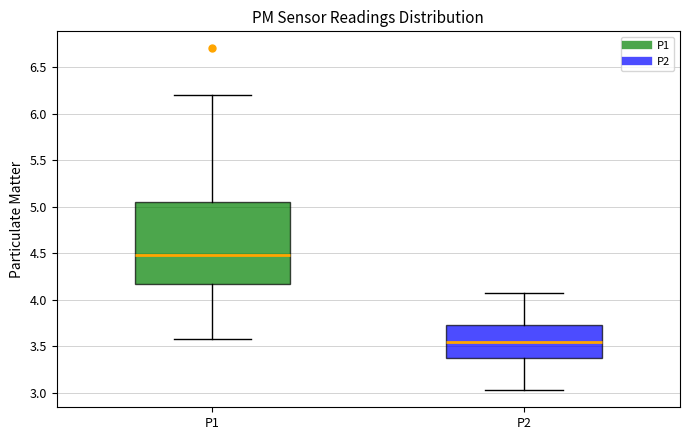

Where does the upper whisker of the box for P1 end on the y-axis? The values are not printed on the chart, so give them approximately, as read against the axis.

6.20